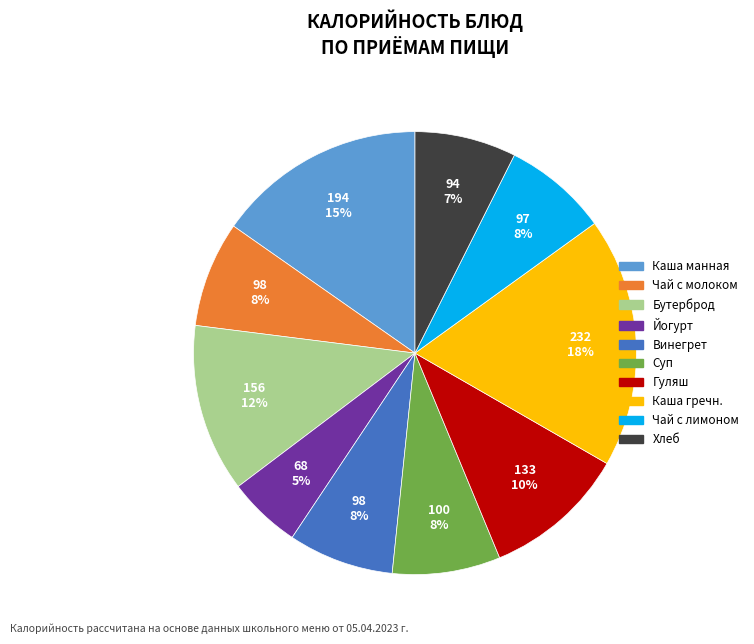

Is there any slice that represents more than half of the pie?

No